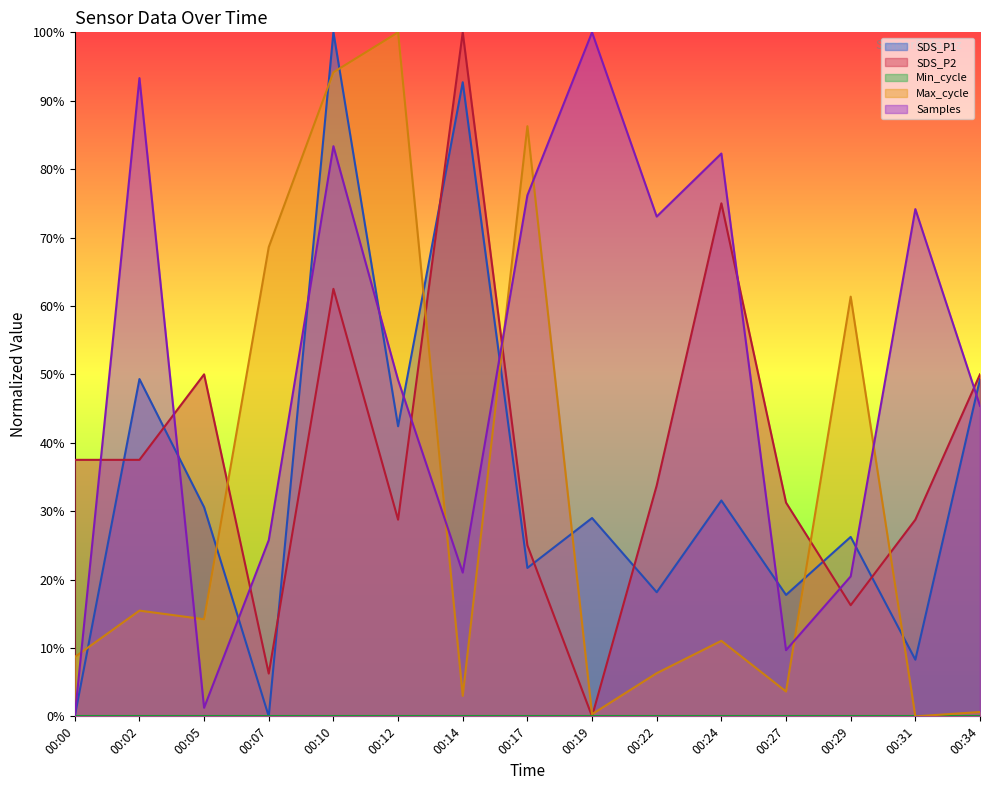

Which series ends up on top after the final intersection of Max_cycle and Samples?

Samples